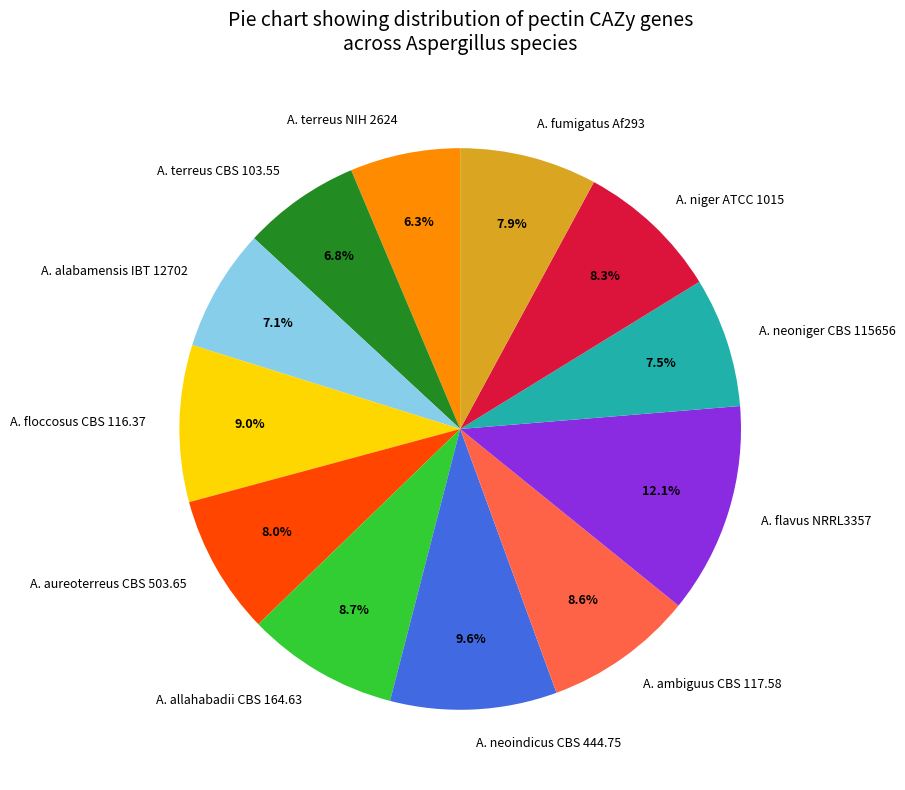

To the nearest percent, what portion does A. neoindicus CBS 444.75 represent?

10%